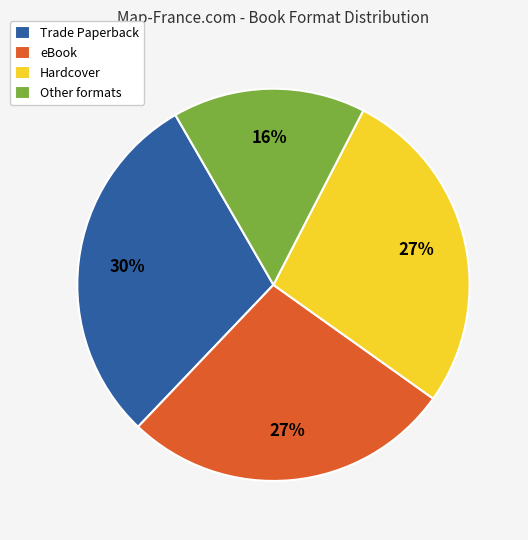

Is it true that Hardcover is 27% of the pie?

True